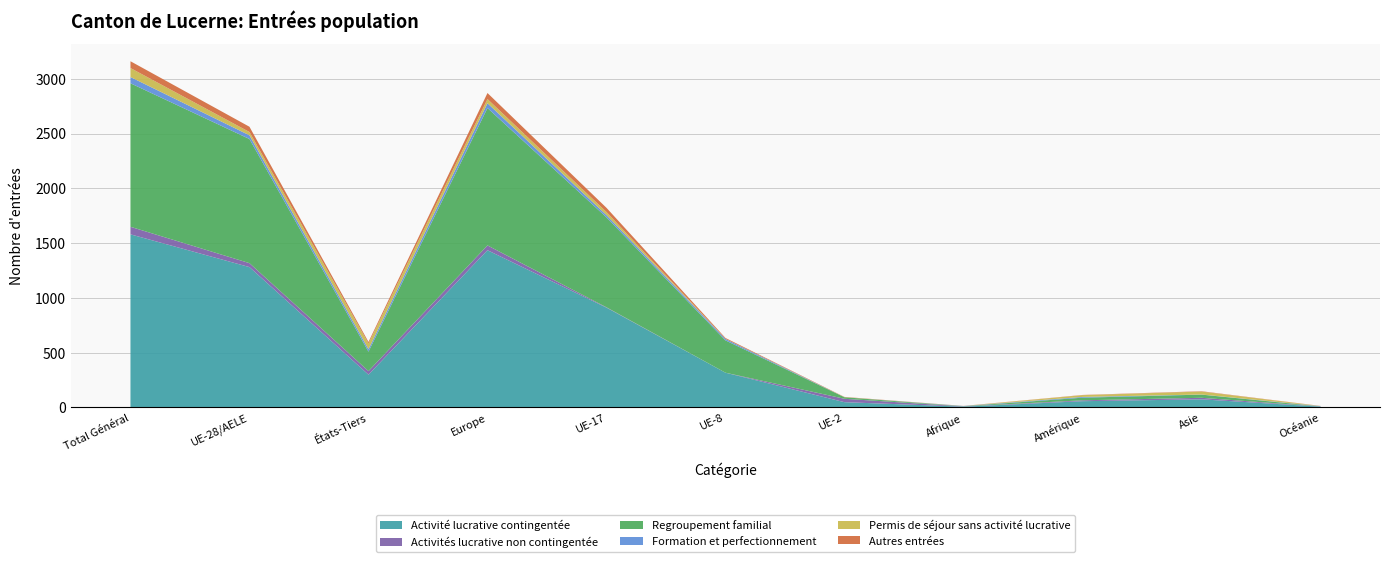

Reading left to right, list all the values displayed in this chart.

Activité lucrative contingentée: Total Général=1580	UE-28/AELE=1281	États-Tiers=299	Europe=1435	UE-17=911	UE-8=317	UE-2=48	Afrique=7	Amérique=57	Asie=74	Océanie=7
Activités lucrative non contingentée: Total Général=69	UE-28/AELE=36	États-Tiers=33	Europe=44	UE-17=3	UE-8=0	UE-2=31	Afrique=2	Amérique=8	Asie=14	Océanie=1
Regroupement familial: Total Général=1310	UE-28/AELE=1133	États-Tiers=177	Europe=1254	UE-17=821	UE-8=295	UE-2=14	Afrique=2	Amérique=24	Asie=29	Océanie=1
Formation et perfectionnement: Total Général=57	UE-28/AELE=34	États-Tiers=23	Europe=44	UE-17=21	UE-8=13	UE-2=0	Afrique=2	Amérique=7	Asie=1	Océanie=3
Permis de séjour sans activité lucrative: Total Général=82	UE-28/AELE=30	États-Tiers=52	Europe=38	UE-17=28	UE-8=1	UE-2=1	Afrique=0	Amérique=16	Asie=27	Océanie=1
Autres entrées: Total Général=62	UE-28/AELE=48	États-Tiers=14	Europe=55	UE-17=38	UE-8=8	UE-2=2	Afrique=1	Amérique=2	Asie=3	Océanie=1